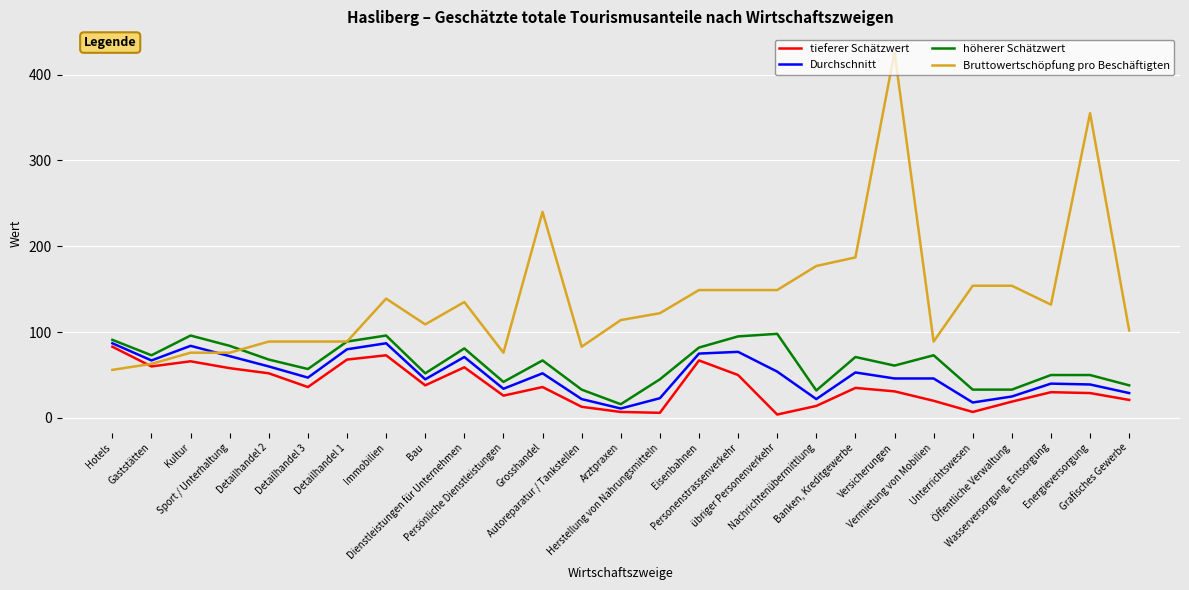

Which series has the largest range (max minus min)?

Bruttowertschöpfung pro Beschäftigten